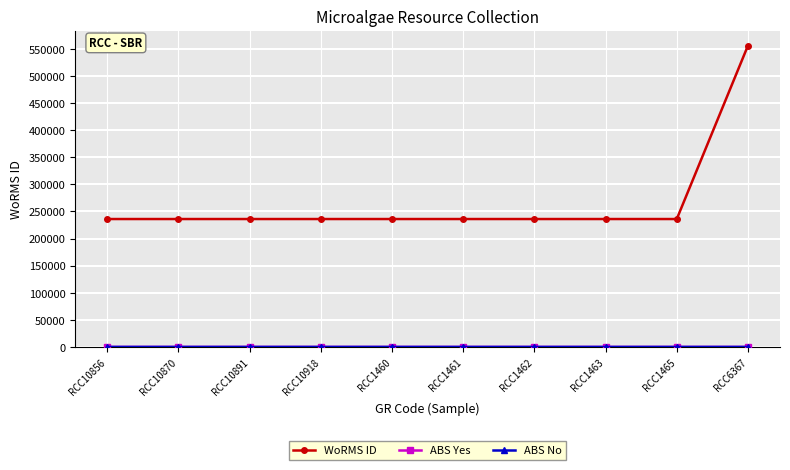

What is the label of the 6th point from the right?

RCC1460